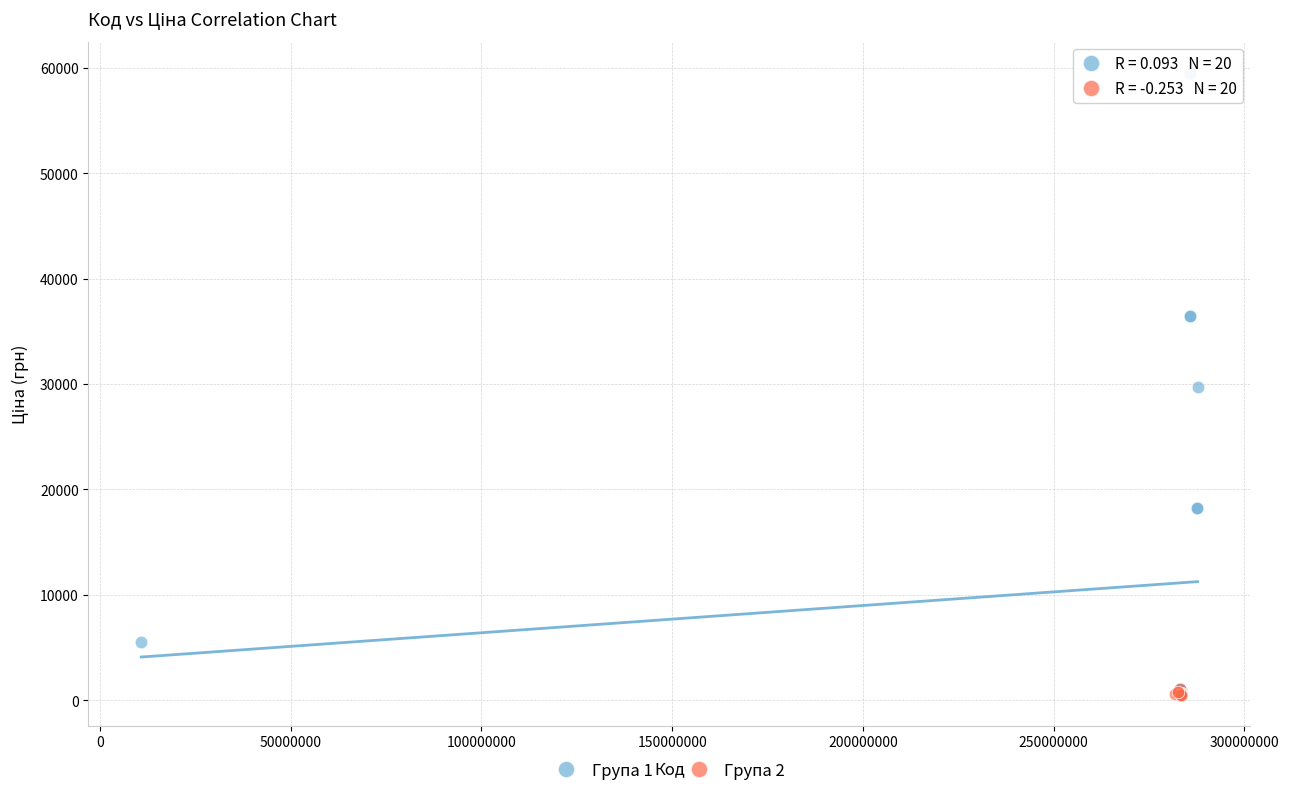

Which series has the largest Y range (max minus min)?

Група 1